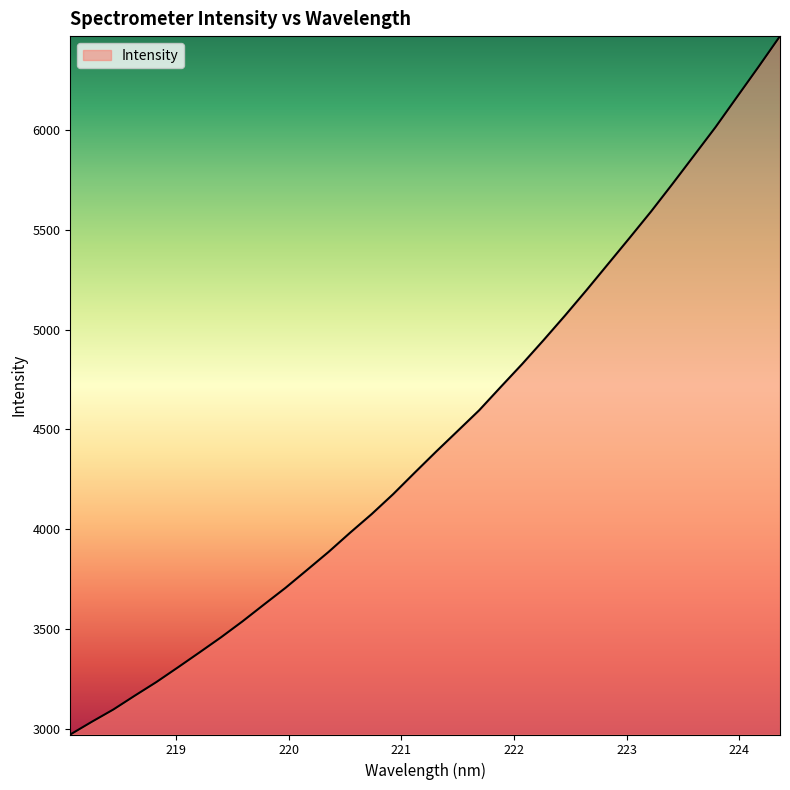

What is the minimum value shown in the chart?

2970.1